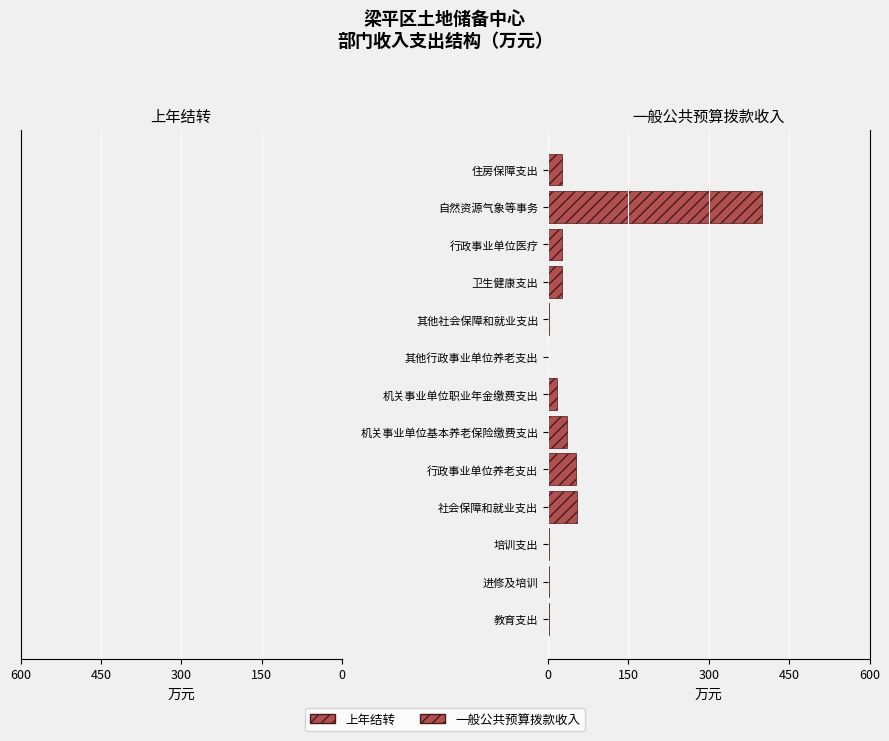

The chart shows a value of 54.6 at 社会保障和就业支出. True or false?

True